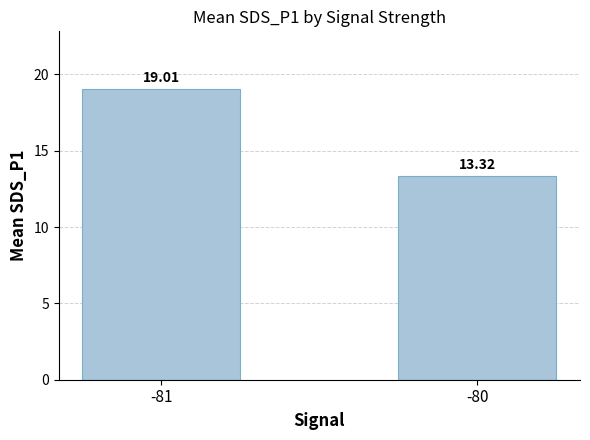

Read the value at -81.

19.0